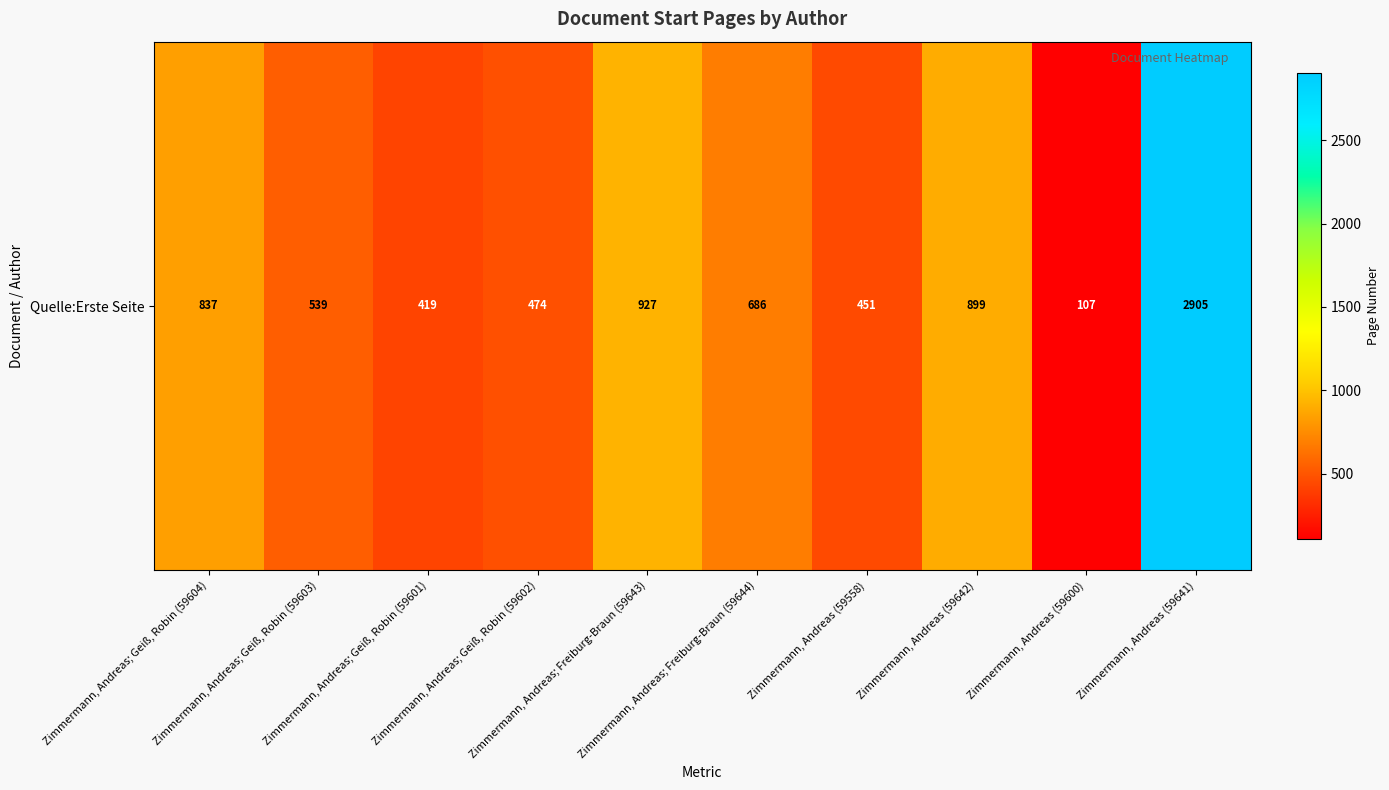

What is the difference between the values at Zimmermann, Andreas (59641) and Zimmermann, Andreas; Geiß, Robin (59603)?

2366